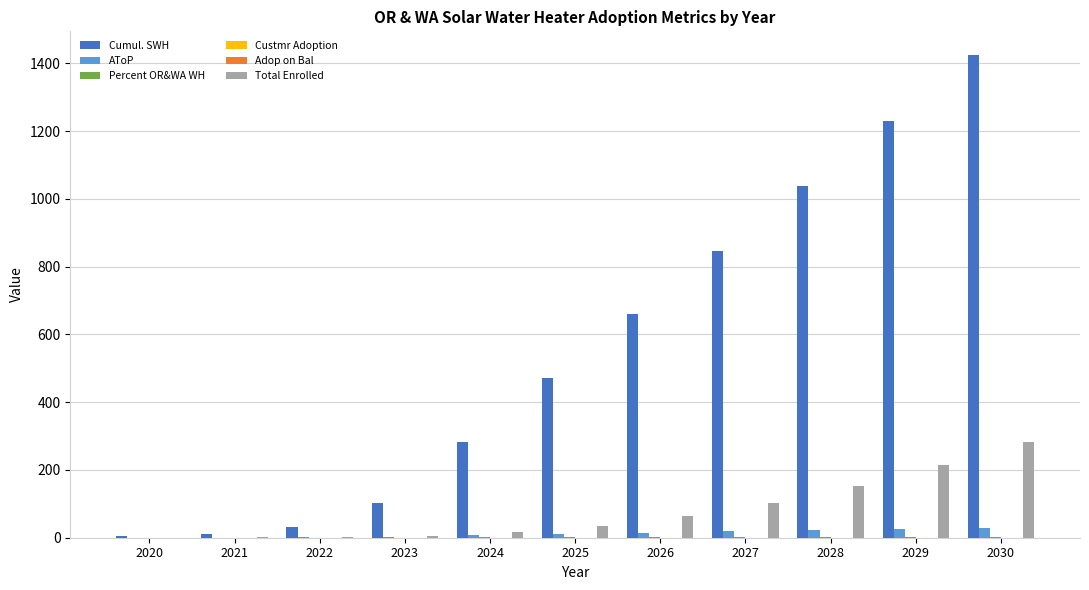

At which category is the sum across all series the highest?

2030